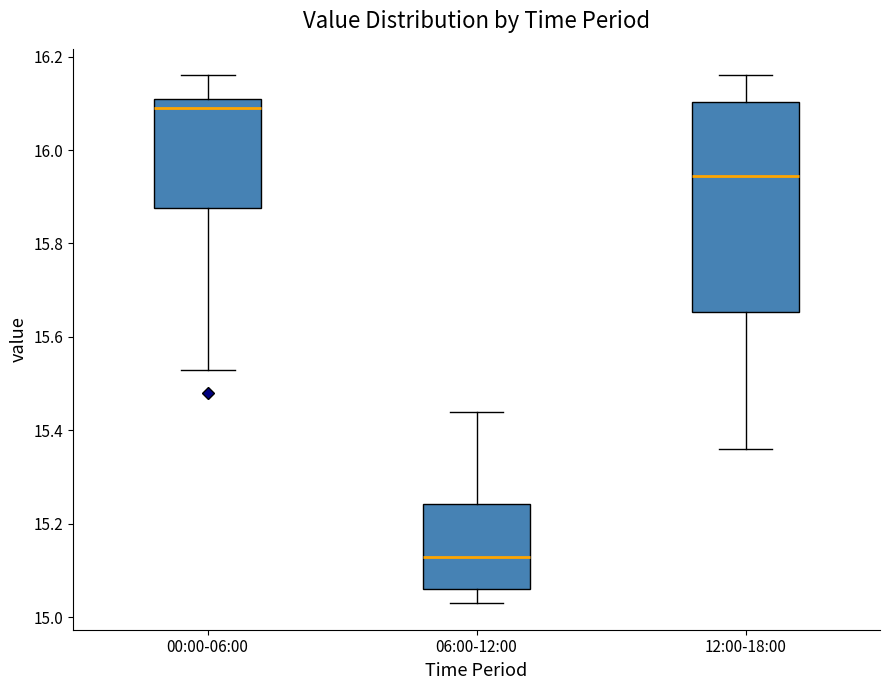

Reading left to right, read every box against the y-axis: the position of its median line, the range the box covers, and the ends of its whiskers. The values are not printed on the chart, so give them approximately, as read against the axis.

00:00-06:00: median 16.10, box 15.88 to 16.12, whiskers 15.54 to 16.16
06:00-12:00: median 15.14, box 15.06 to 15.24, whiskers 15.04 to 15.44
12:00-18:00: median 15.94, box 15.66 to 16.10, whiskers 15.36 to 16.16